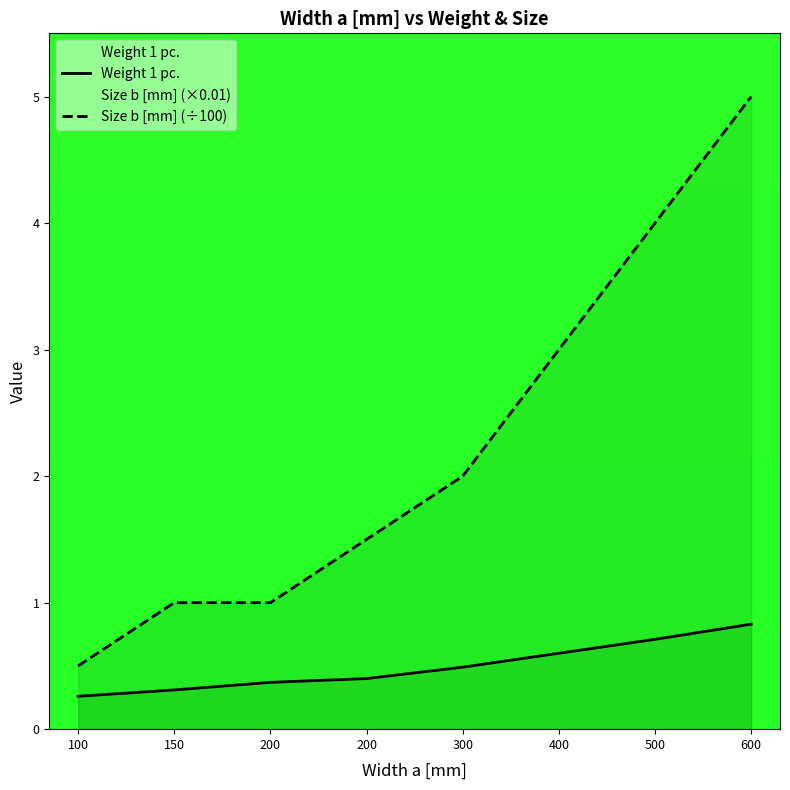

What is the spread (max minus min) of values at 300?

1.5